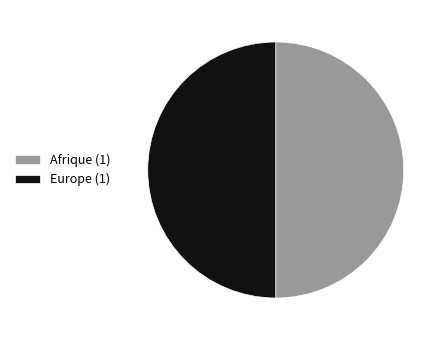

The Afrique (1) slice represents 50% of the pie. True or false?

True